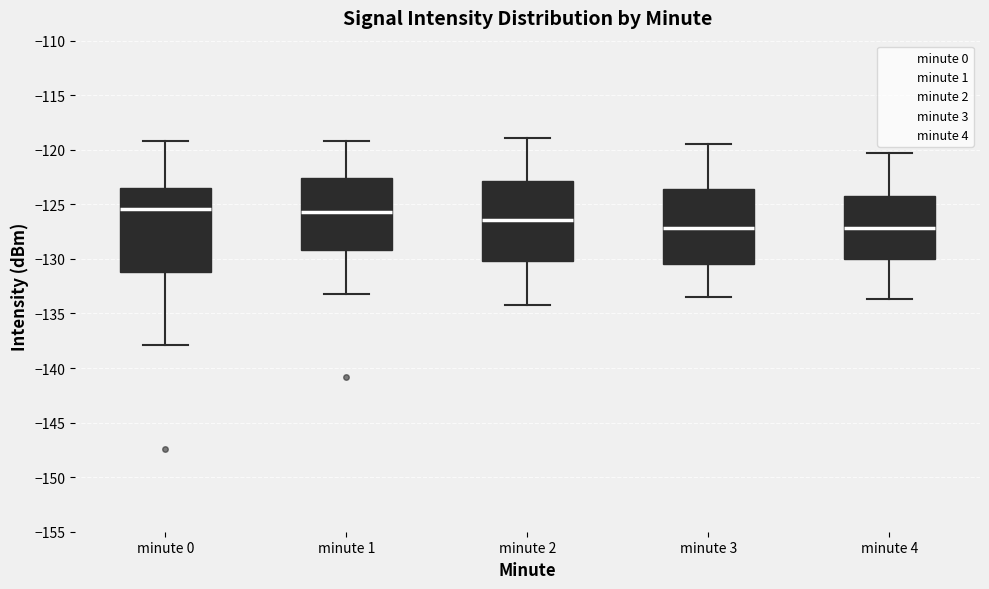

Reading left to right, transcribe this box plot: for each box, give where its median line is, the range the box spans, and where its two whiskers end, as read against the y-axis. The values are not printed on the chart, so give them approximately, as read against the axis.

minute 0: median -125.5, box -131.0 to -123.5, whiskers -138.0 to -119.0
minute 1: median -125.5, box -129.0 to -122.5, whiskers -133.0 to -119.0
minute 2: median -126.5, box -130.0 to -123.0, whiskers -134.0 to -119.0
minute 3: median -127.0, box -130.5 to -123.5, whiskers -133.5 to -119.5
minute 4: median -127.0, box -130.0 to -124.5, whiskers -133.5 to -120.5